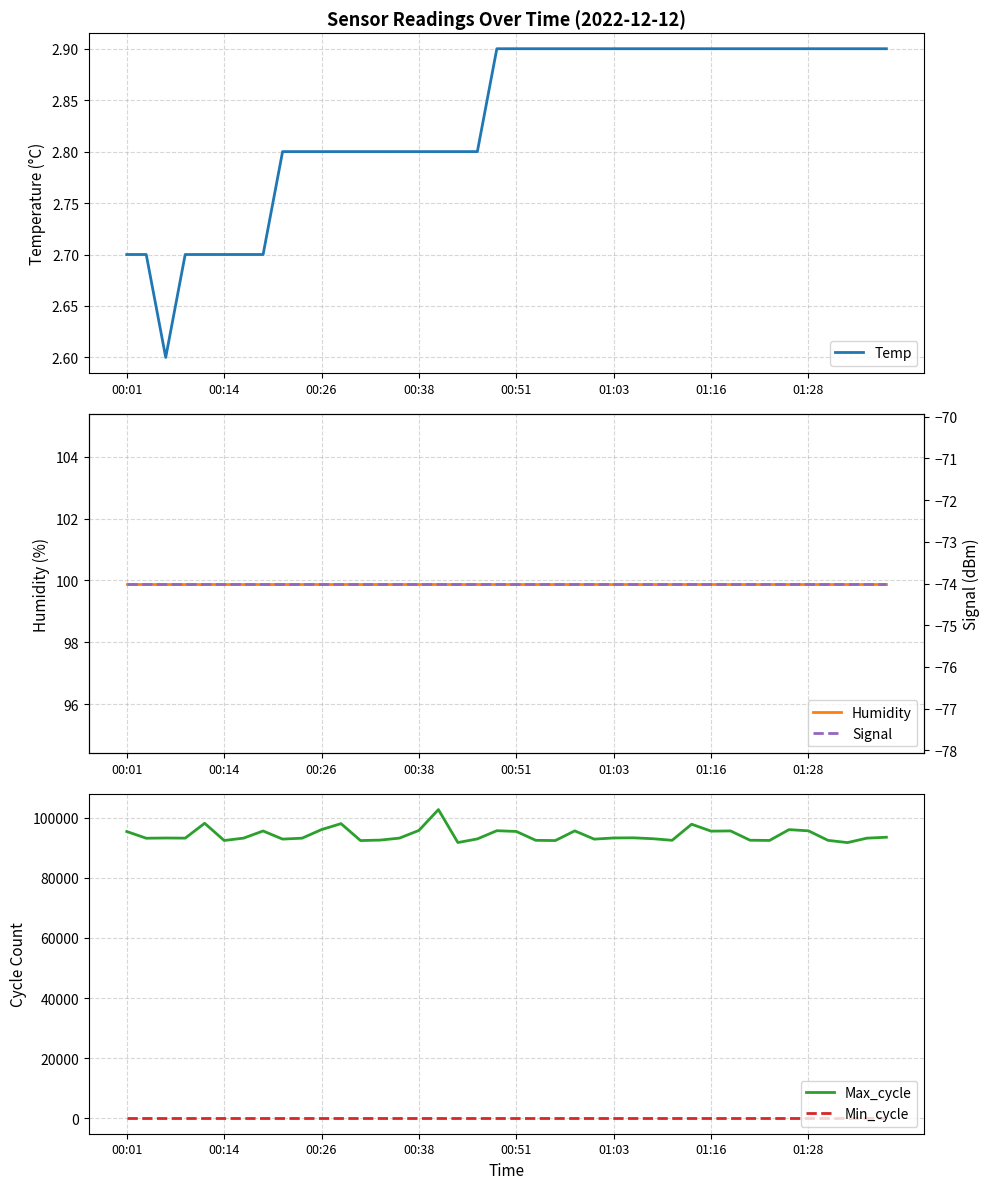

What is the difference between the highest and lowest values at 21?

92562.0